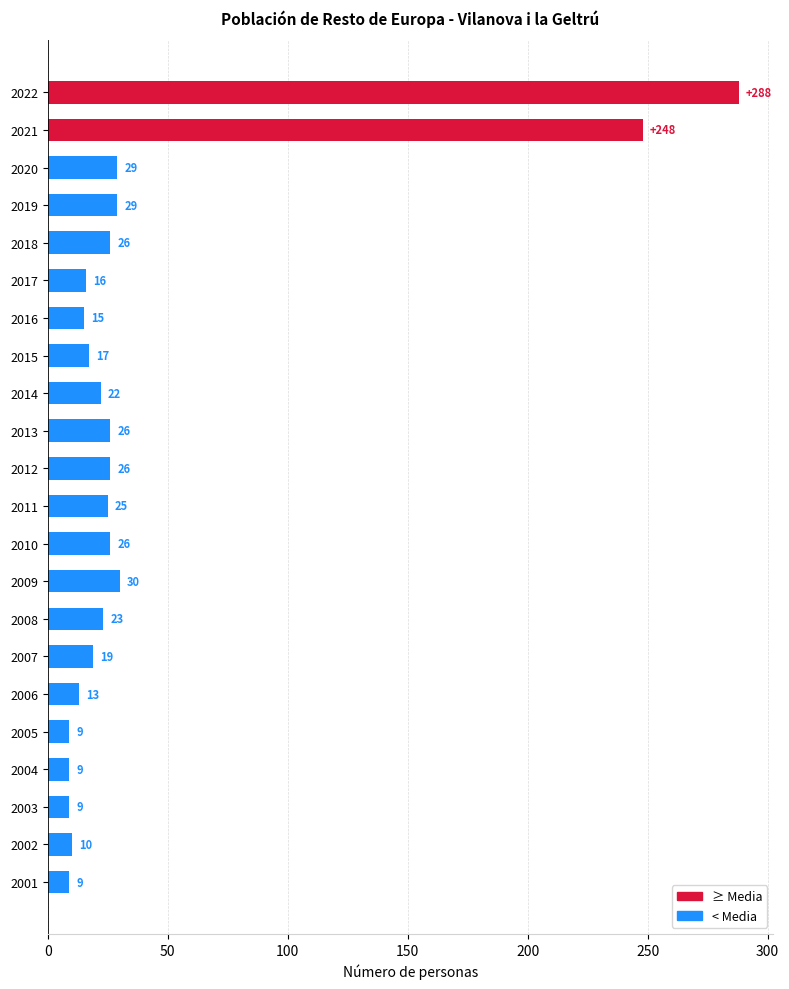

What is the sum of the values at 2008 and 2006?

36